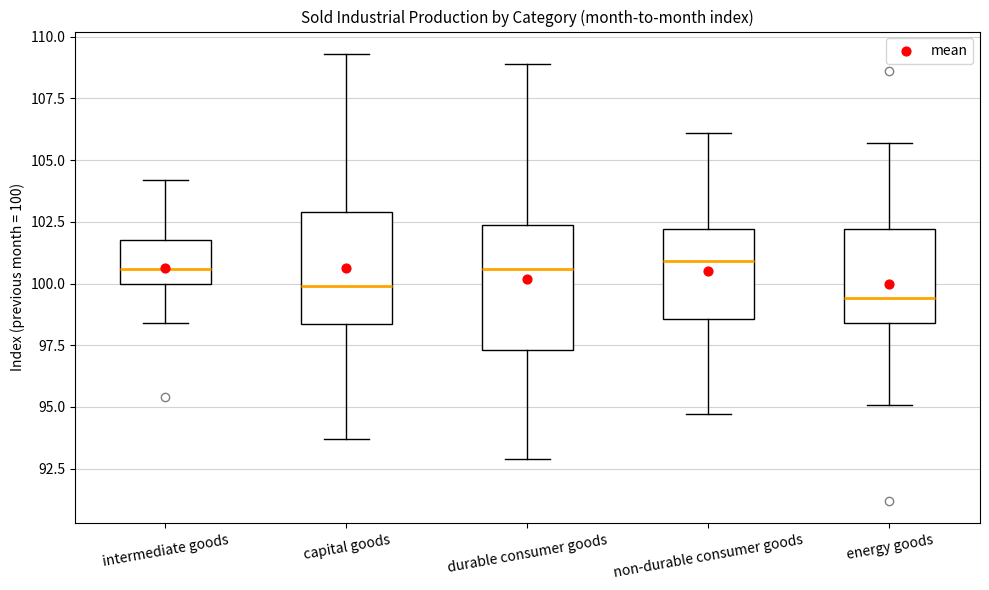

Reading left to right, transcribe this box plot: for each box, give where its median line is, the range the box spans, and where its two whiskers end, as read against the y-axis. The values are not printed on the chart, so give them approximately, as read against the axis.

intermediate goods: median 100.5, box 100.0 to 102.0, whiskers 98.5 to 104.0
capital goods: median 100.0, box 98.5 to 103.0, whiskers 93.5 to 109.5
durable consumer goods: median 100.5, box 97.5 to 102.5, whiskers 93.0 to 109.0
non-durable consumer goods: median 101.0, box 98.5 to 102.0, whiskers 94.5 to 106.0
energy goods: median 99.5, box 98.5 to 102.0, whiskers 95.0 to 105.5